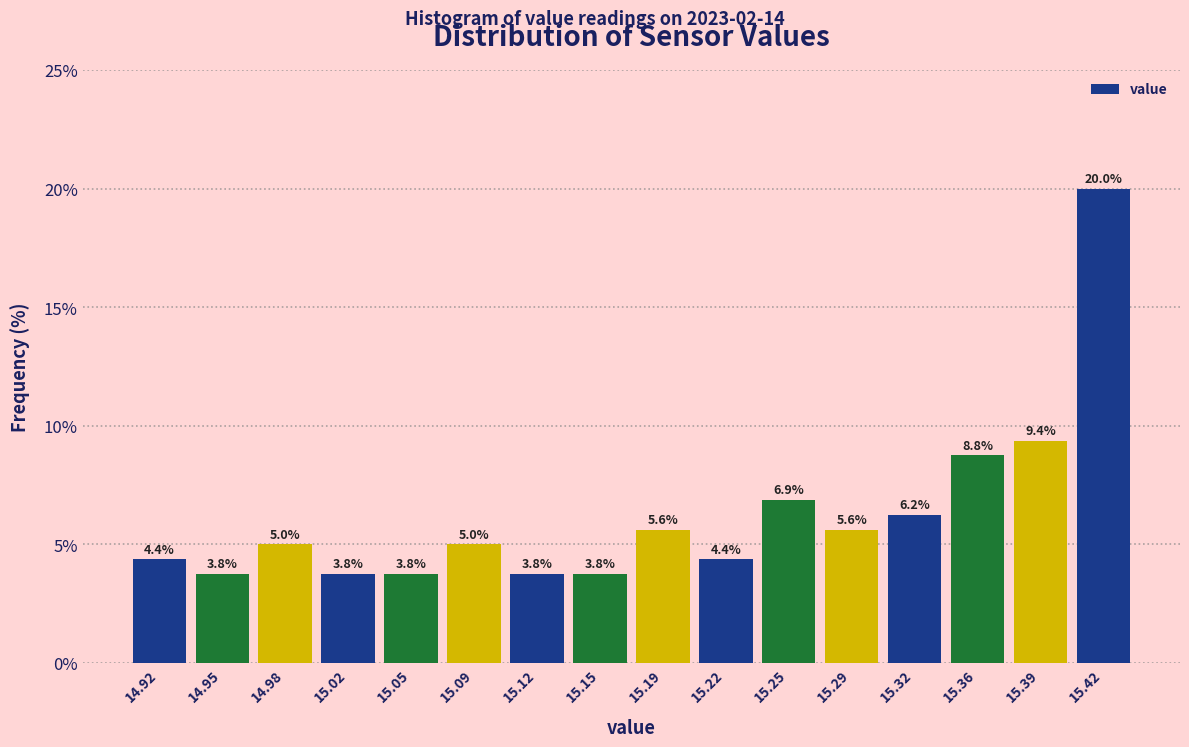

Reading left to right, list every bar in this chart as the range it spans on the x-axis followed by its height. The bar edges are not printed on the chart, so give them approximately, as read against the axis.

14.900 to 14.935: 4.4
14.935 to 14.970: 3.8
14.970 to 15.000: 5.0
15.000 to 15.035: 3.8
15.035 to 15.070: 3.8
15.070 to 15.105: 5.0
15.105 to 15.135: 3.8
15.135 to 15.170: 3.8
15.170 to 15.205: 5.6
15.205 to 15.240: 4.4
15.240 to 15.270: 6.9
15.270 to 15.305: 5.6
15.305 to 15.340: 6.2
15.340 to 15.375: 8.8
15.375 to 15.405: 9.4
15.405 to 15.440: 20.0